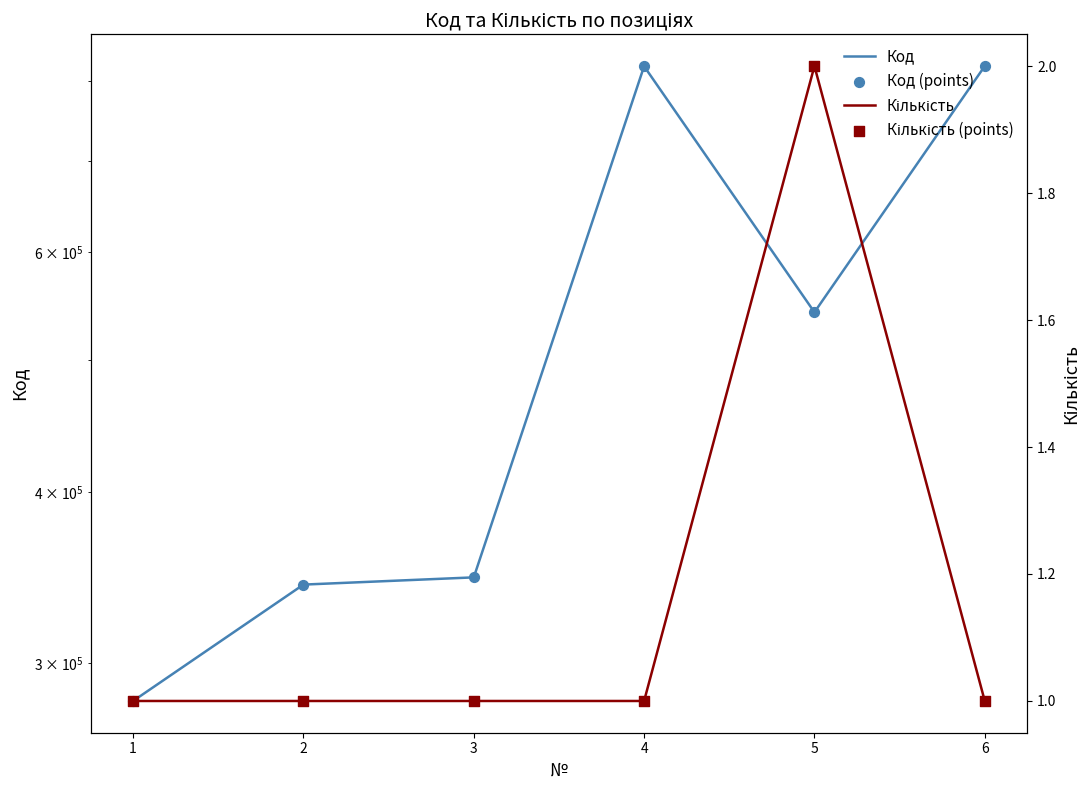

Which series has the widest spread of Y values?

Код